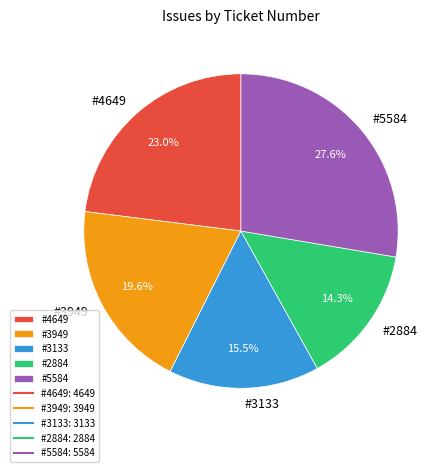

Which has a higher value, #3949 or #5584?

#5584